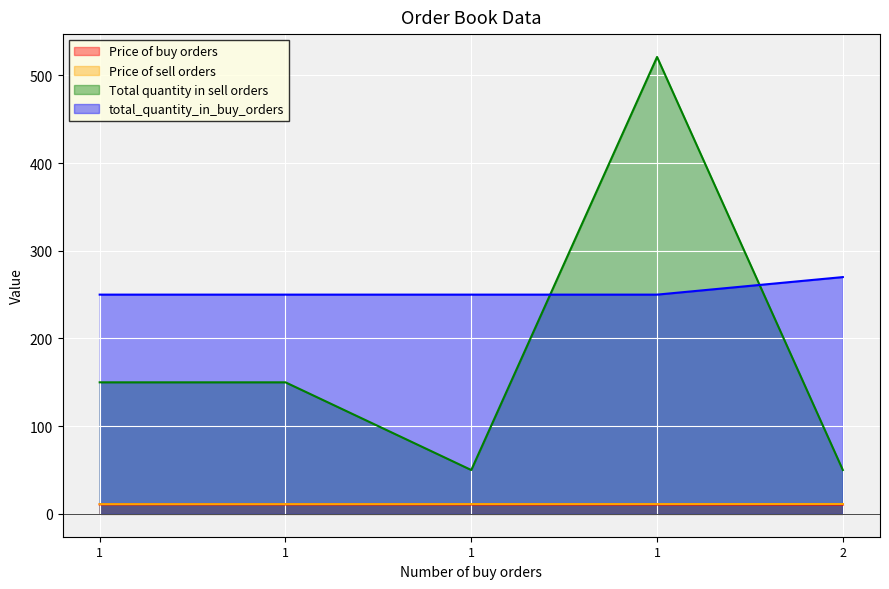

Count the number of categories in the chart.

5